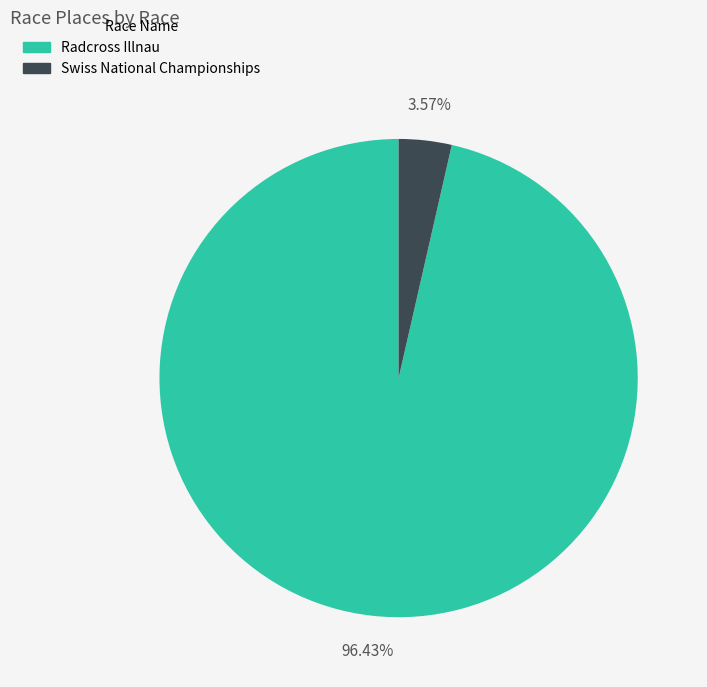

What percentage is the Radcross Illnau slice, to the nearest percent?

96%